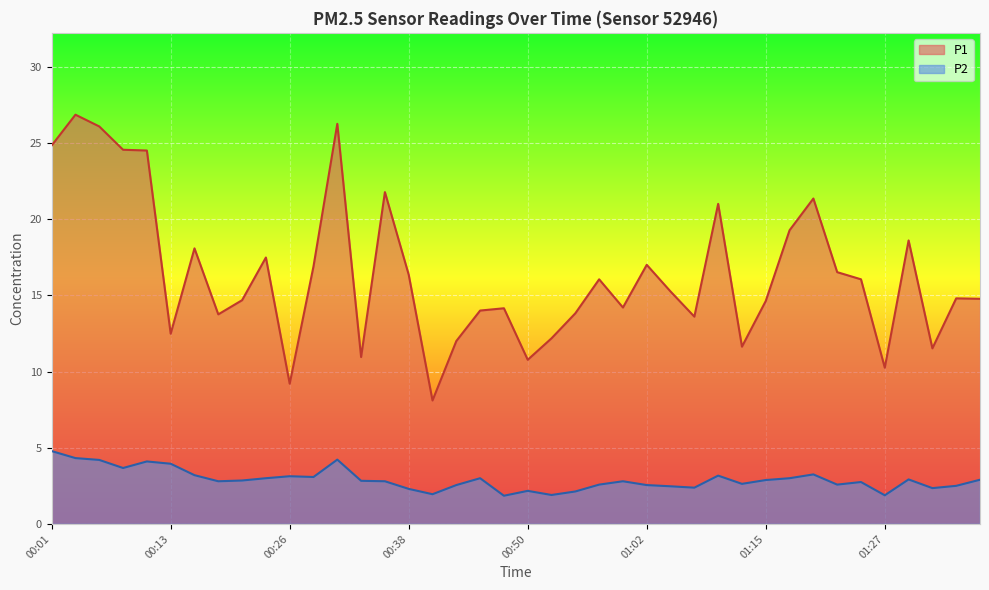

What is the total value across all series at 00:41?

10.0